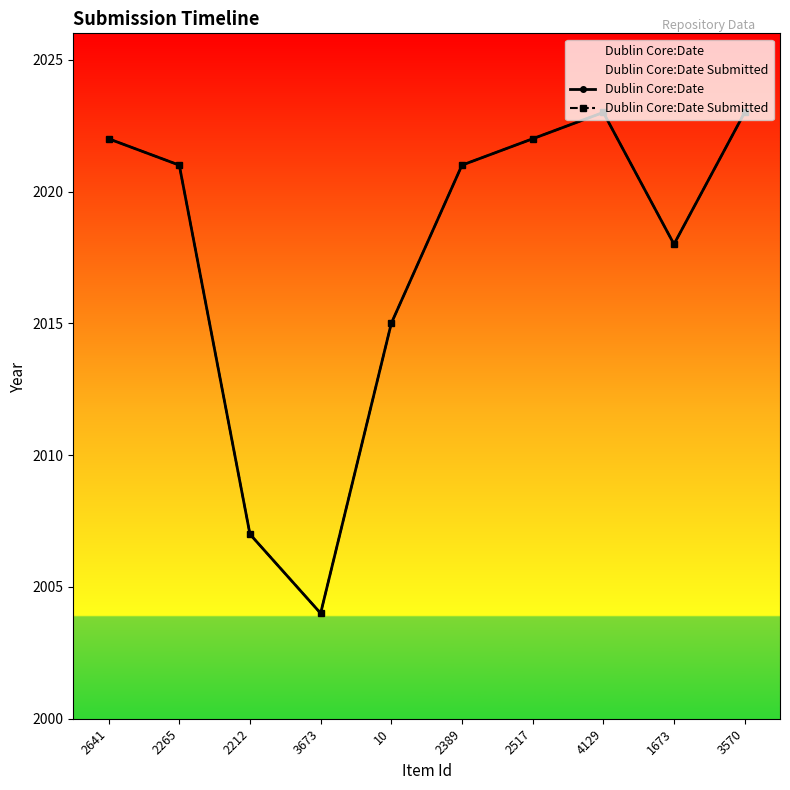

What is the sum of all Dublin Core:Date values?

20176